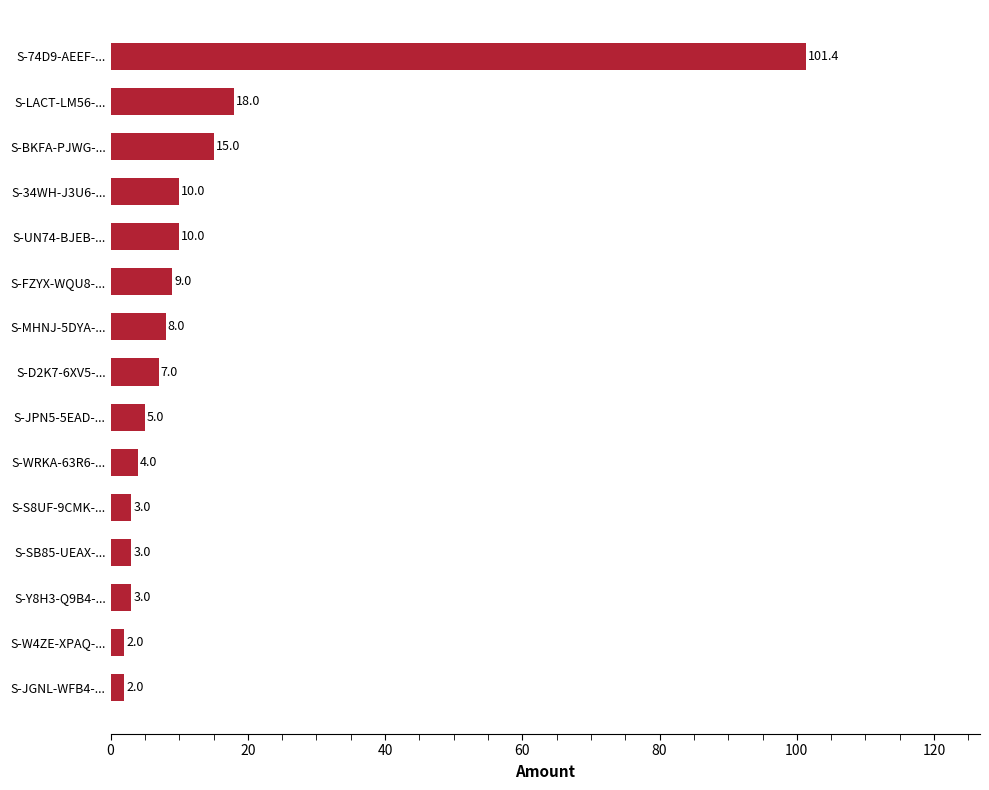

What is the change in value from S-JGNL-WFB4-... to S-D2K7-6XV5-...?

+5.0